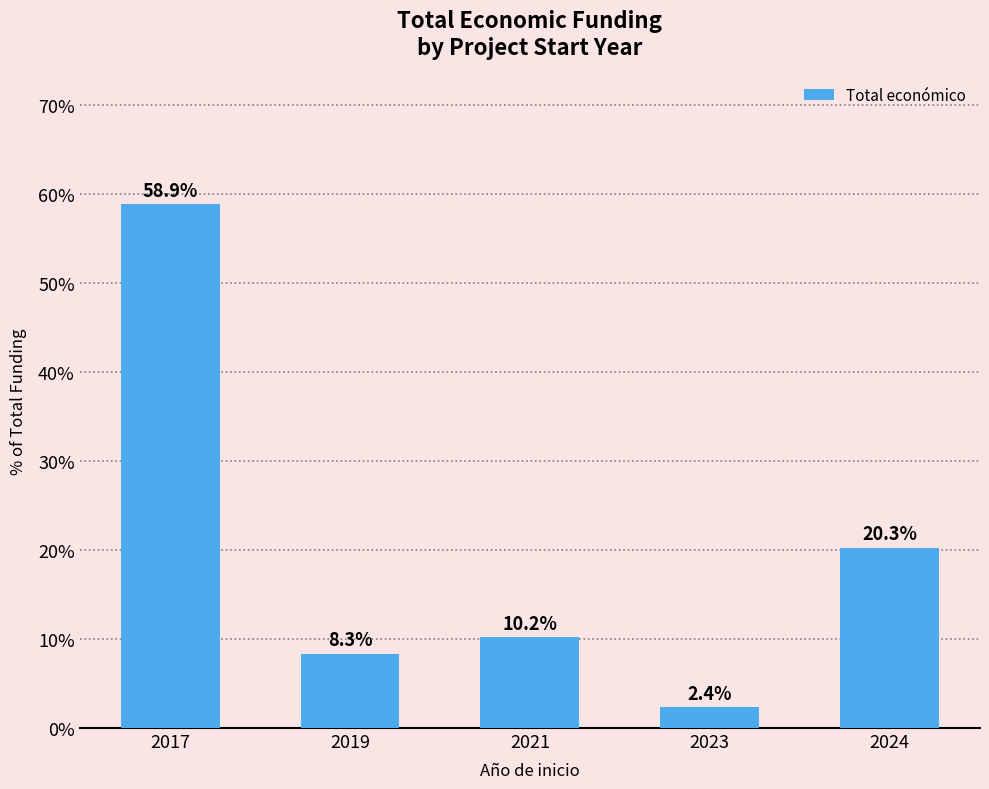

List the labels in order of value, largest first.

2017, 2024, 2021, 2019, 2023